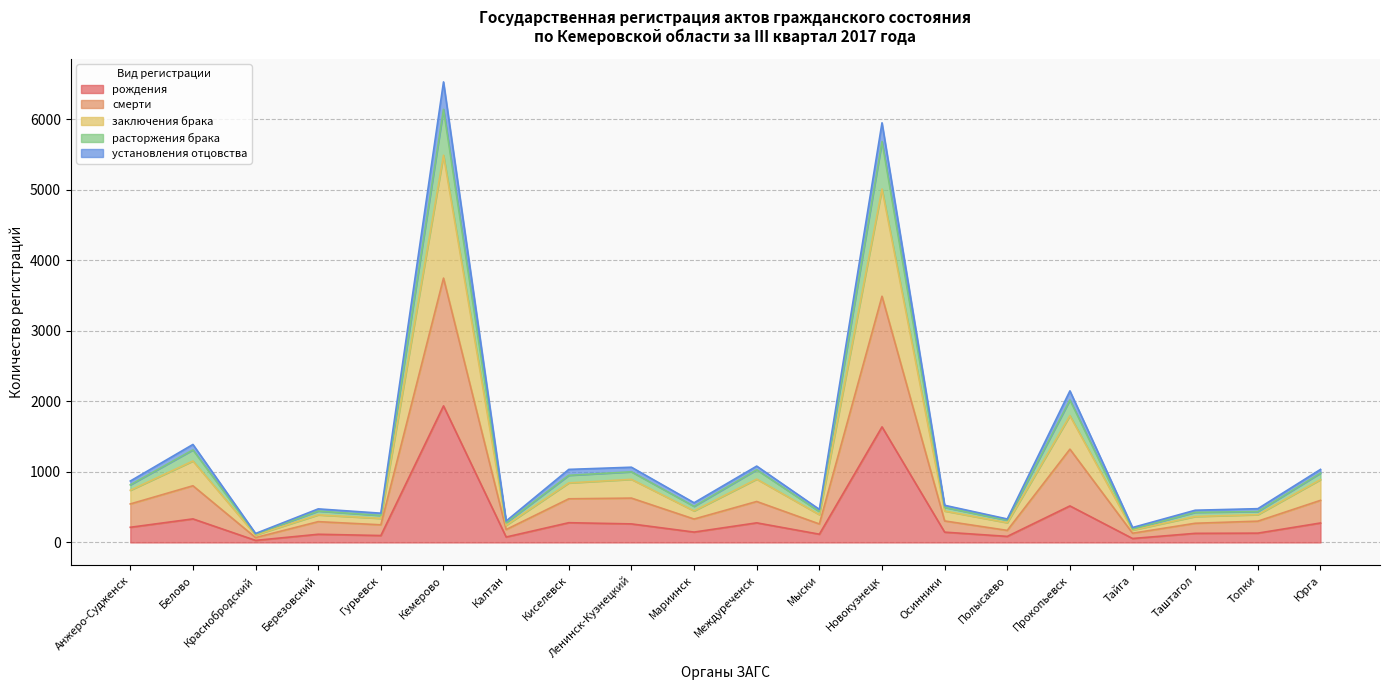

Which category has the highest value in the рождения series?

Кемерово